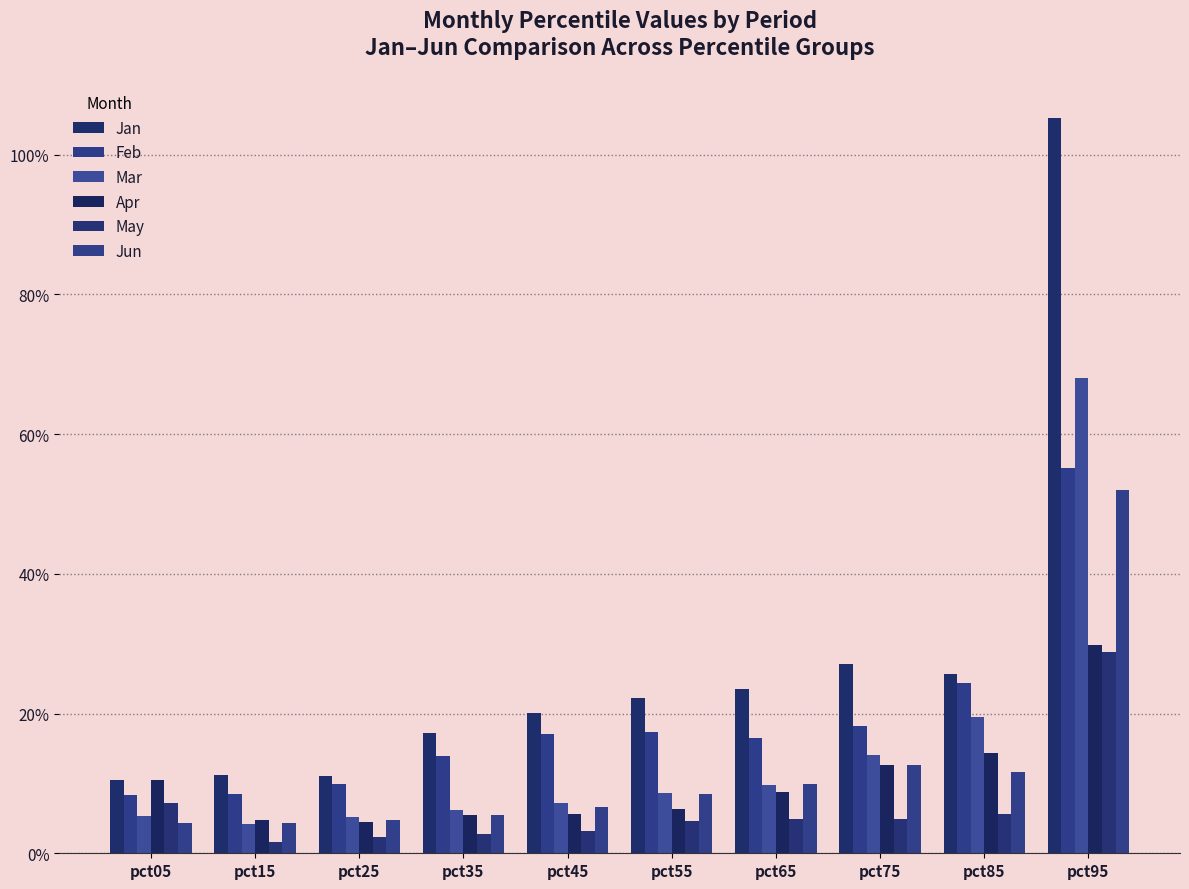

Which series changed the most between pct05 and pct55?

Jan